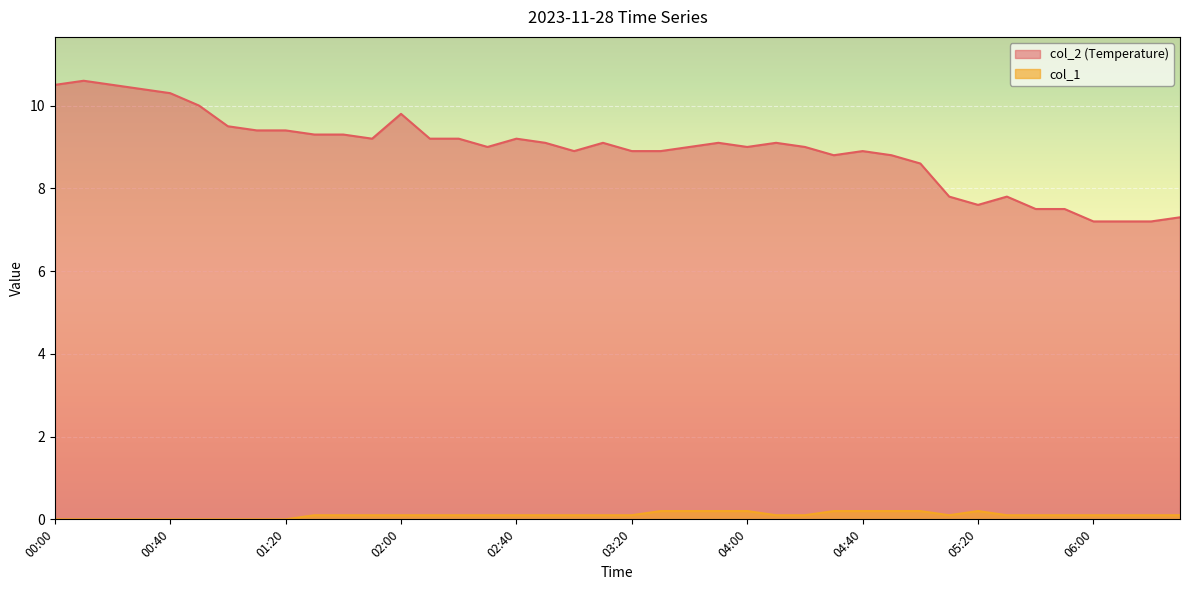

True or false: col_1 and col_2 cross at least once.

False